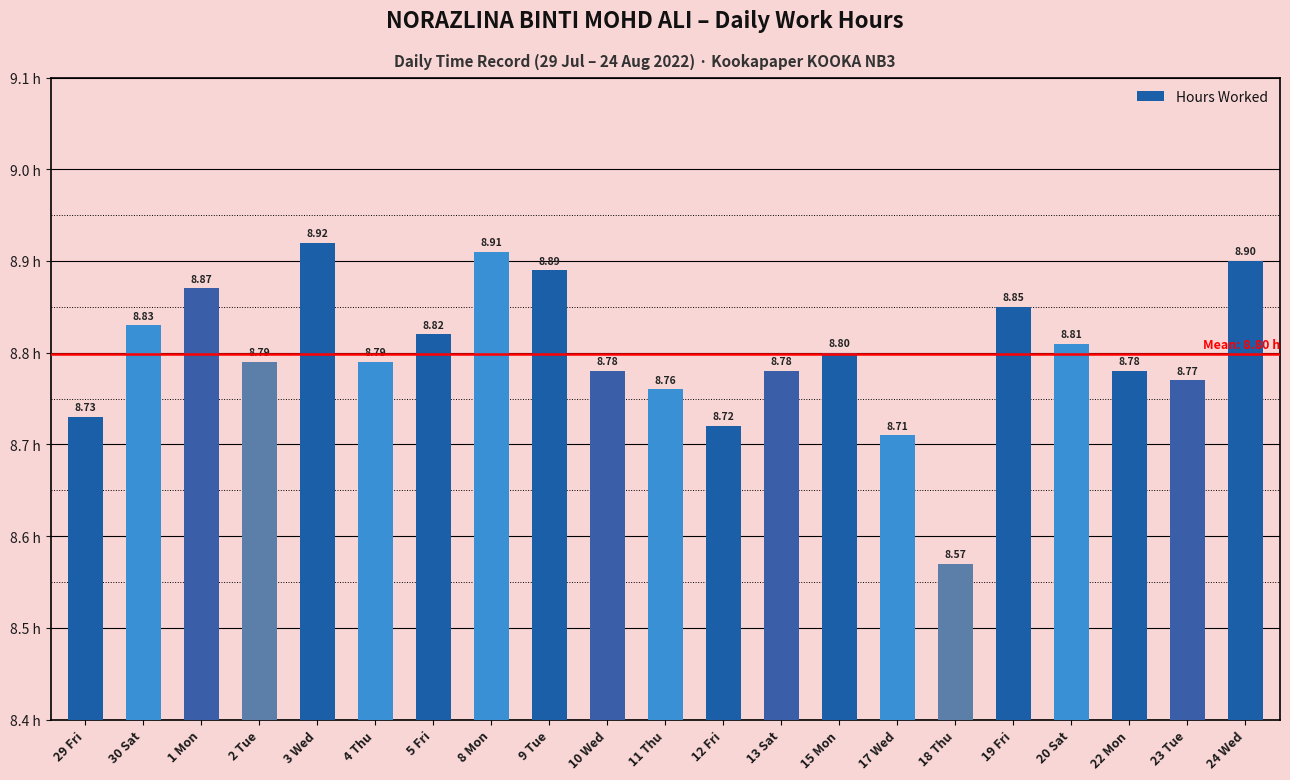

Which category has the highest value across all series?

3 Wed